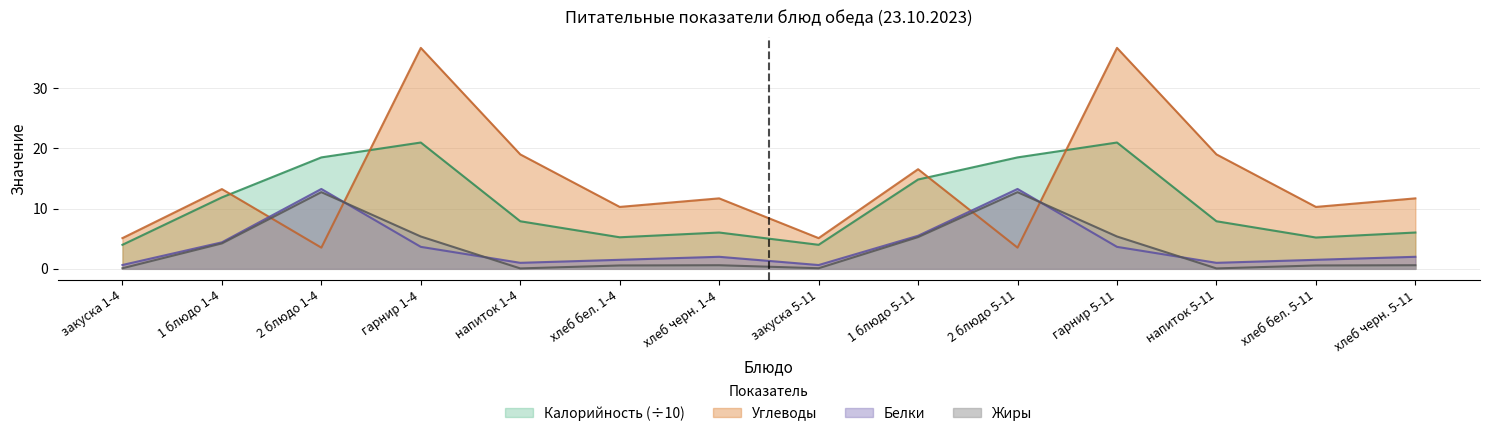

At which category does the chart reach its peak across all series?

гарнир 1-4